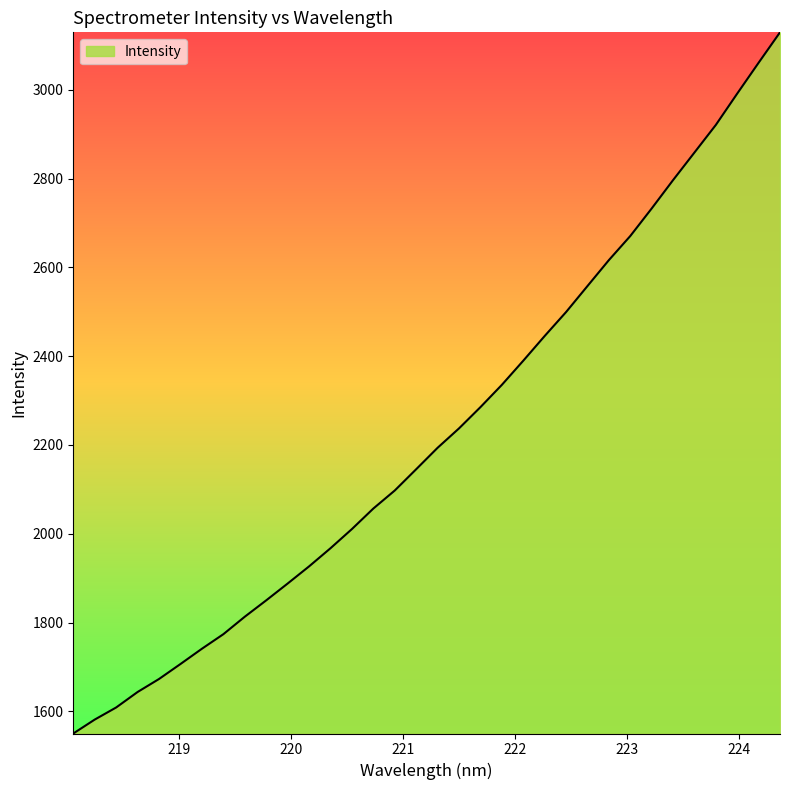

What is the difference between the maximum and minimum values?

1579.6